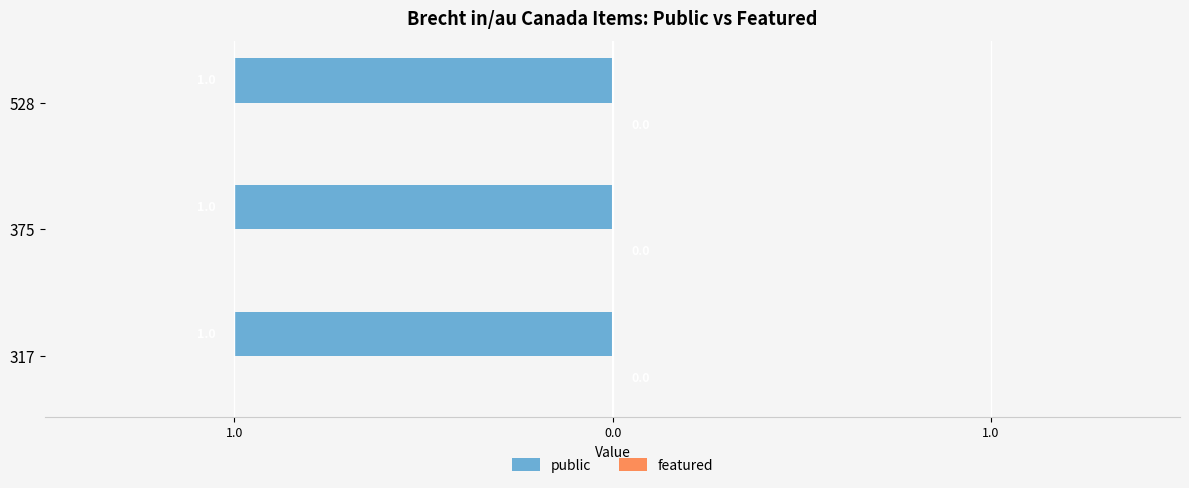

Are the bars grouped side by side (vs. stacked)?

Yes